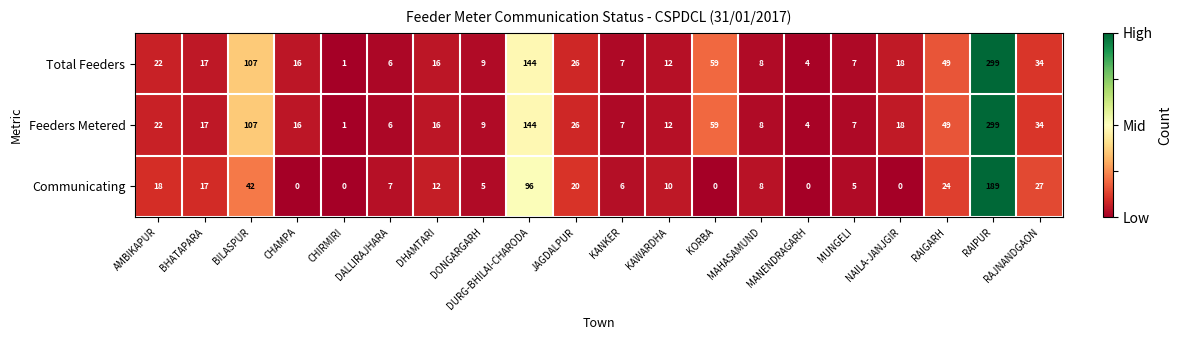

Is the value of Total Feeders at RAIPUR greater than the value of Communicating at RAIGARH?

Yes